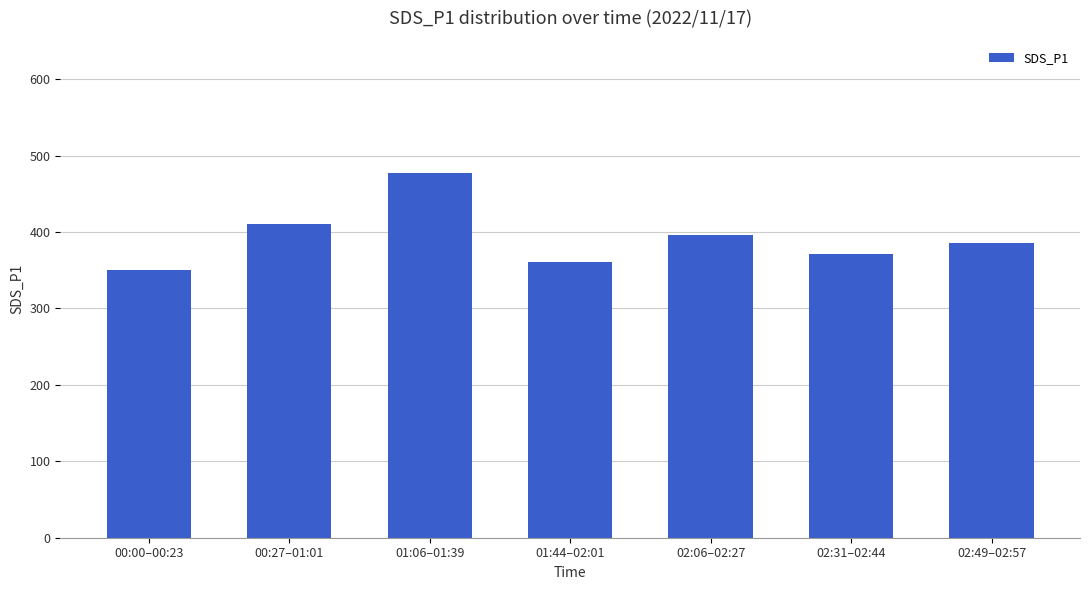

What is the change in value from 00:00–00:23 to 02:06–02:27?

+45.7